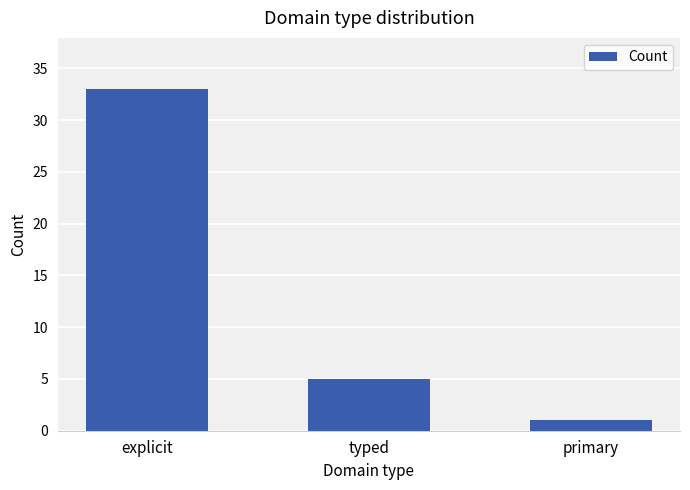

Rank the categories by value from lowest to highest.

primary, typed, explicit